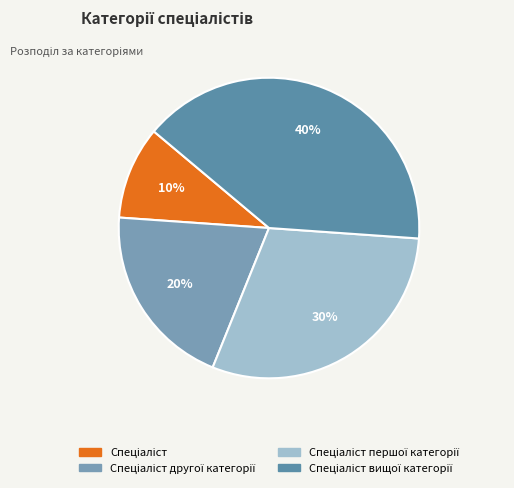

How many slices are in this pie chart?

4